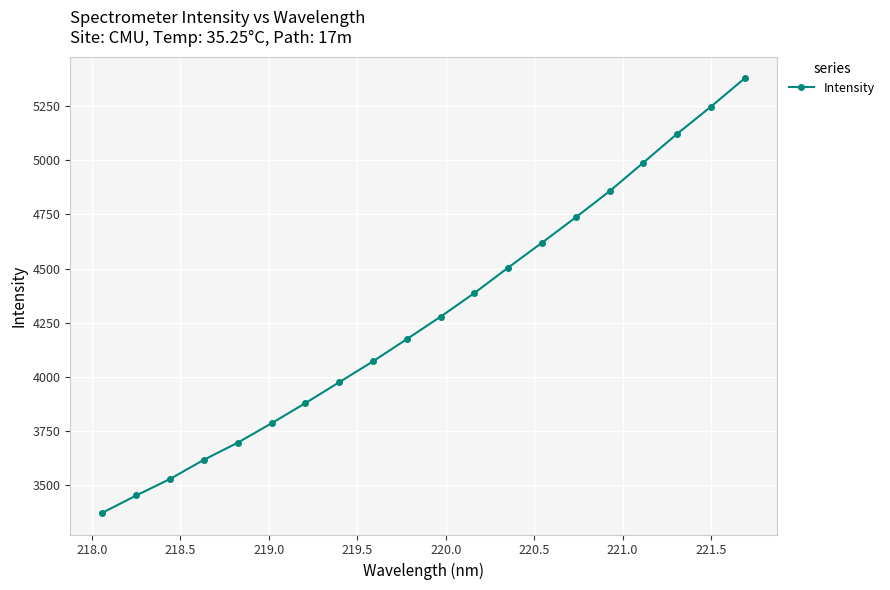

What is the value of the 4th point from the left?

3618.4